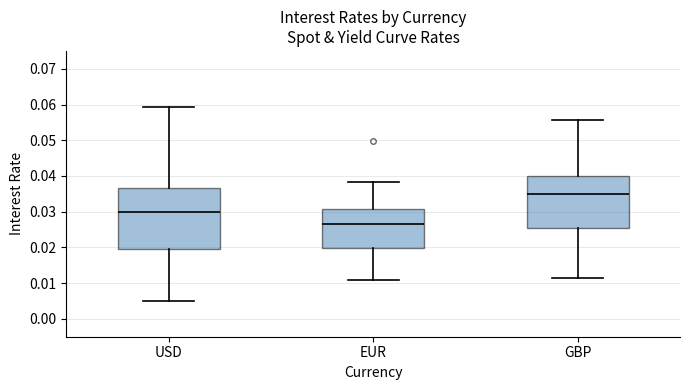

Comparing the boxes themselves (not the whiskers), which one is the tallest?

USD